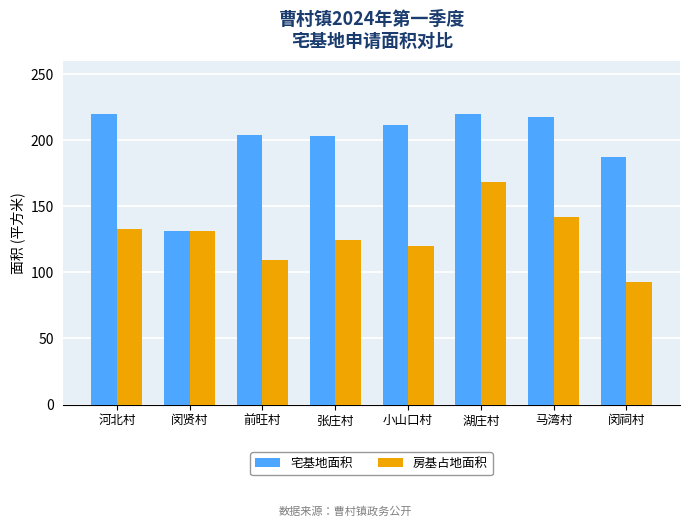

Which series has the largest range (max minus min)?

宅基地面积